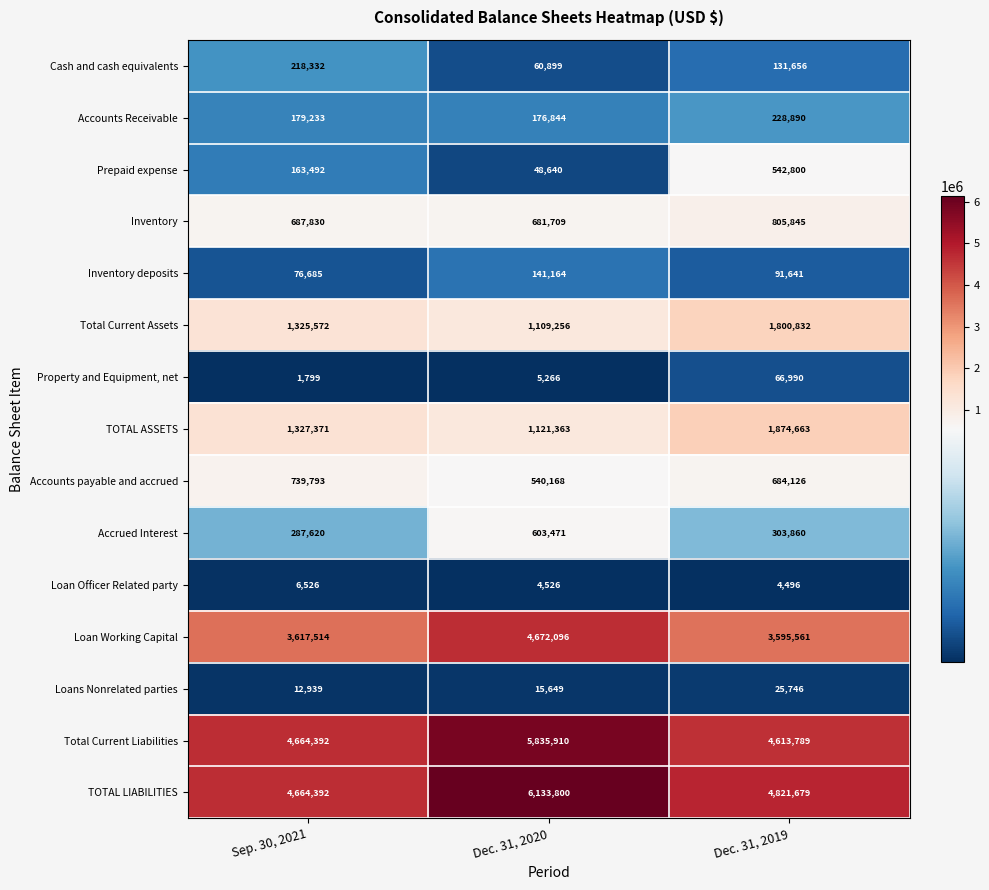

Which series has the widest spread of values?

TOTAL LIABILITIES